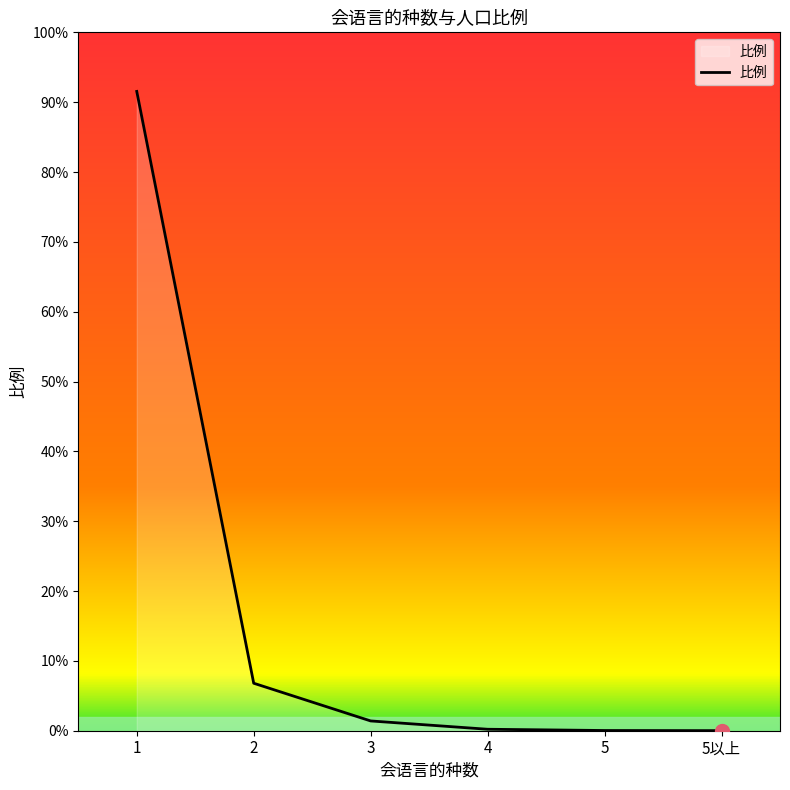

Is this an area chart (filled region under the line)?

Yes